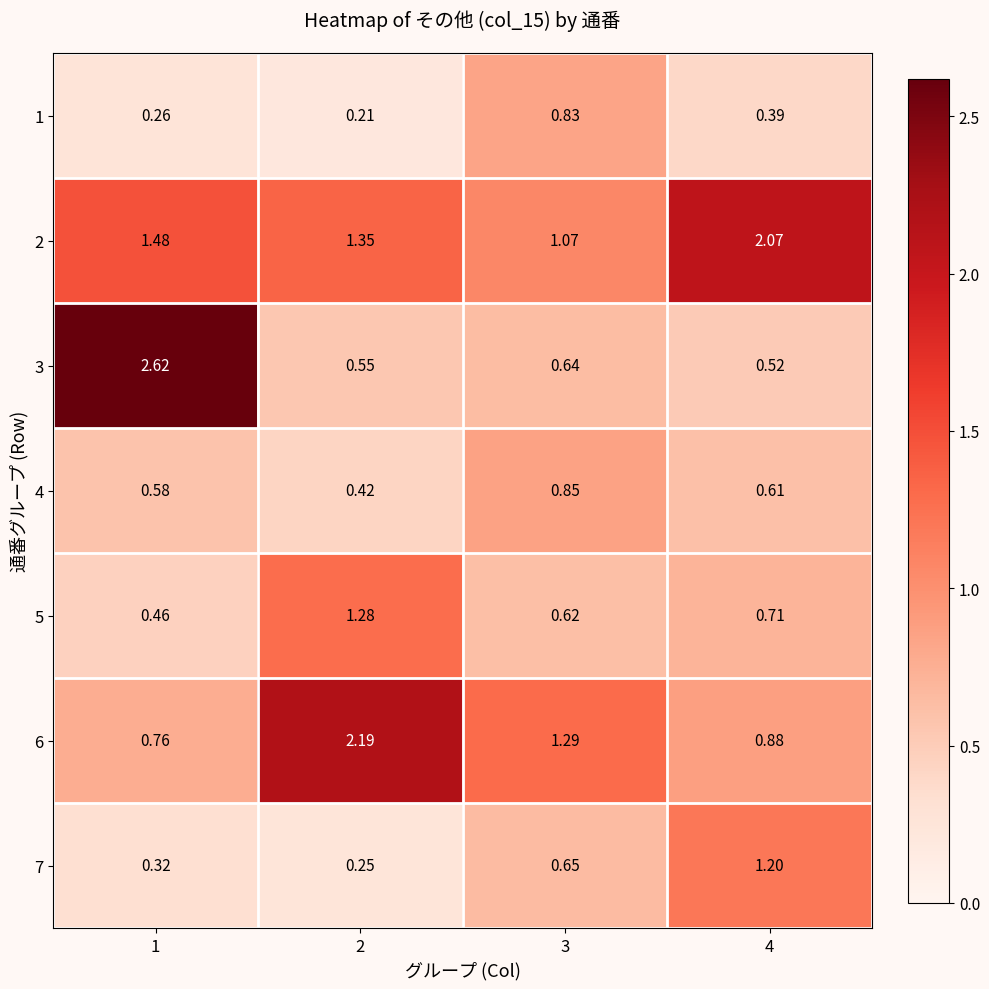

Is the value of 6 at 3 greater than the value of 7 at 2?

Yes